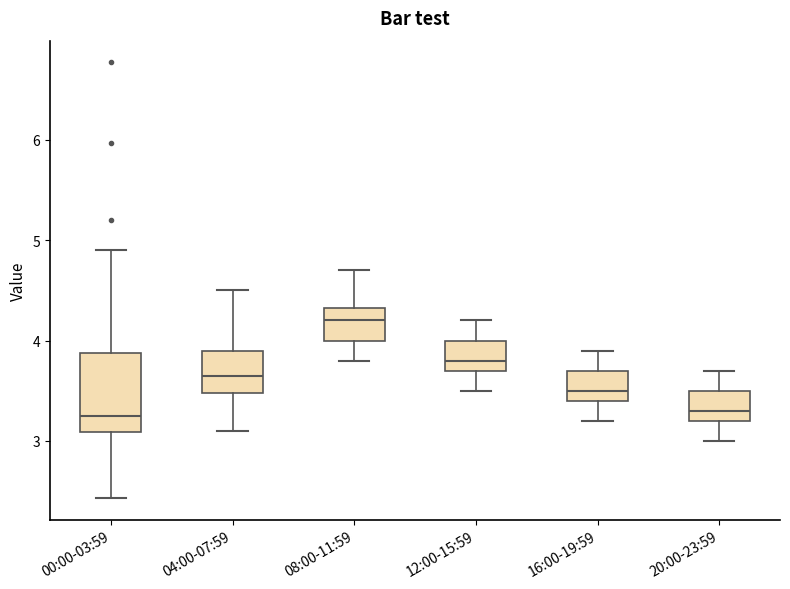

Reading left to right, transcribe this box plot: for each box, give where its median line is, the range the box spans, and where its two whiskers end, as read against the y-axis. The values are not printed on the chart, so give them approximately, as read against the axis.

00:00-03:59: median 3.3, box 3.1 to 3.9, whiskers 2.4 to 4.9
04:00-07:59: median 3.7, box 3.5 to 3.9, whiskers 3.1 to 4.5
08:00-11:59: median 4.2, box 4.0 to 4.3, whiskers 3.8 to 4.7
12:00-15:59: median 3.8, box 3.7 to 4.0, whiskers 3.5 to 4.2
16:00-19:59: median 3.5, box 3.4 to 3.7, whiskers 3.2 to 3.9
20:00-23:59: median 3.3, box 3.2 to 3.5, whiskers 3.0 to 3.7